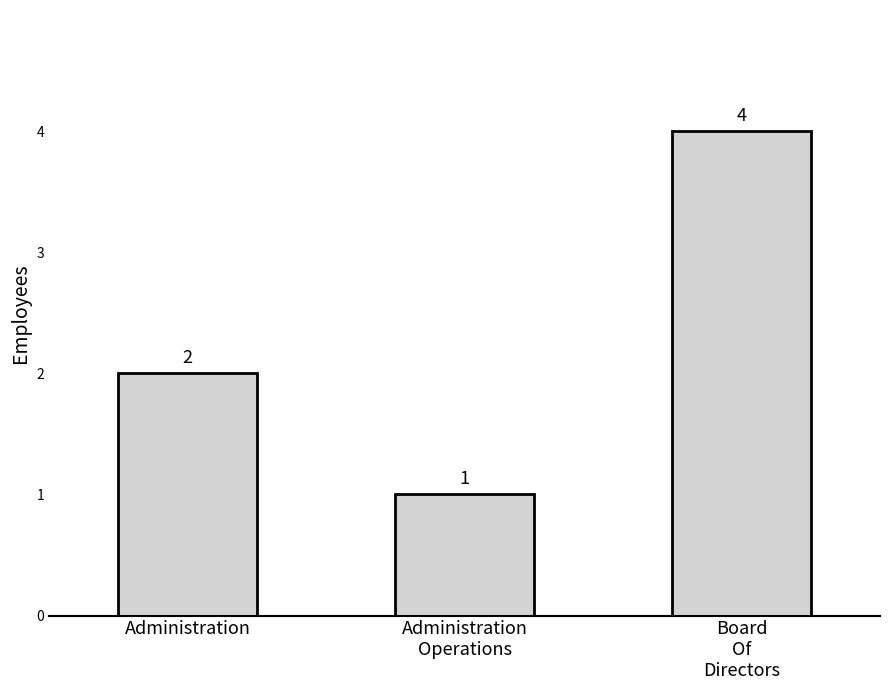

Is it true that the value at Administration
Operations is 1?

True